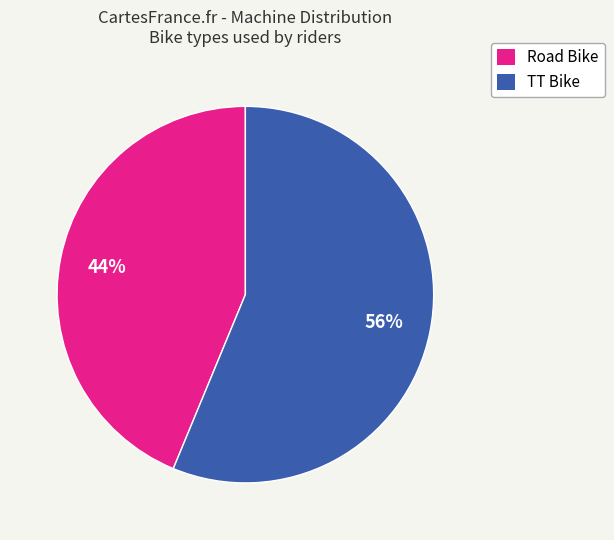

What is the majority slice?

TT Bike